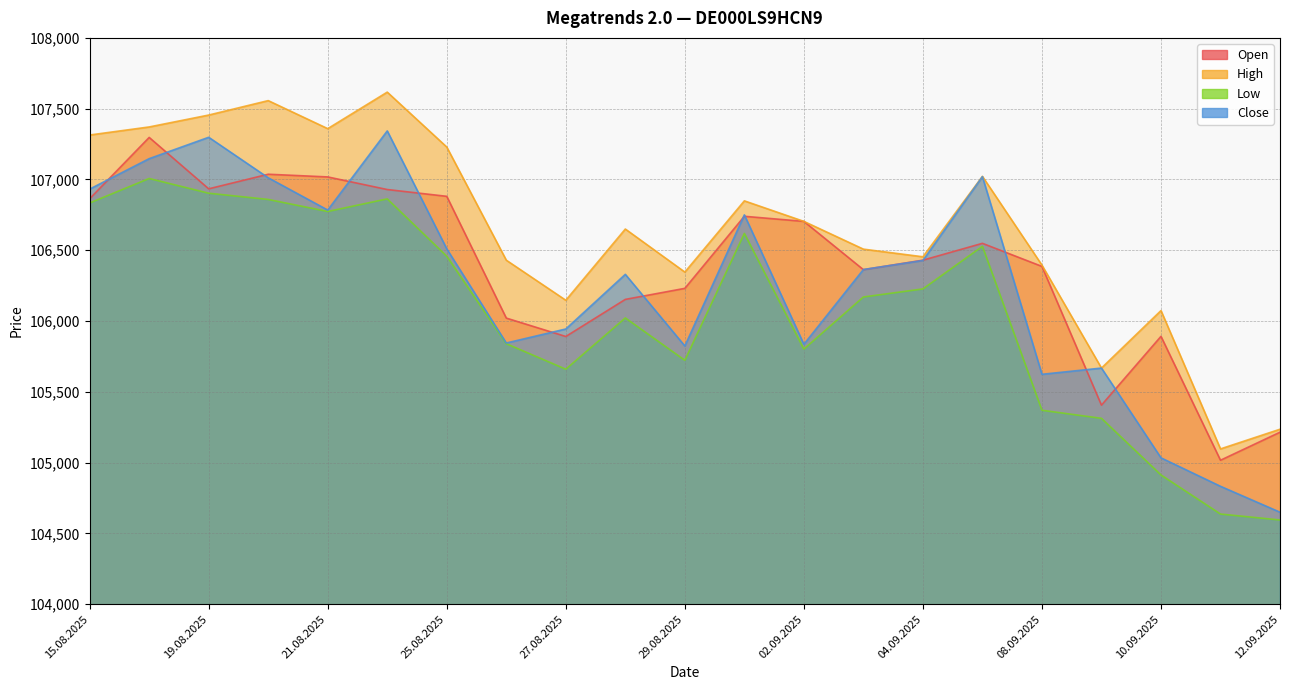

Which category has the lowest value in the Close series?

12.09.2025